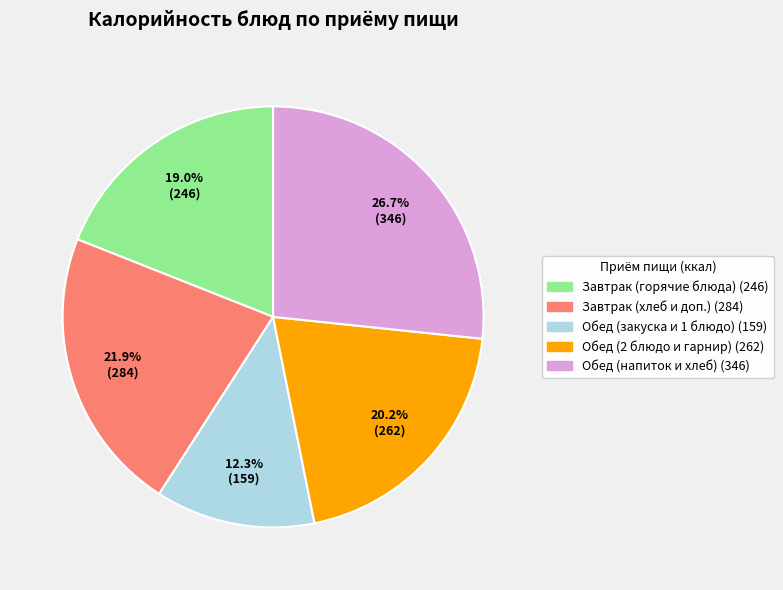

Does any single category account for the majority?

No